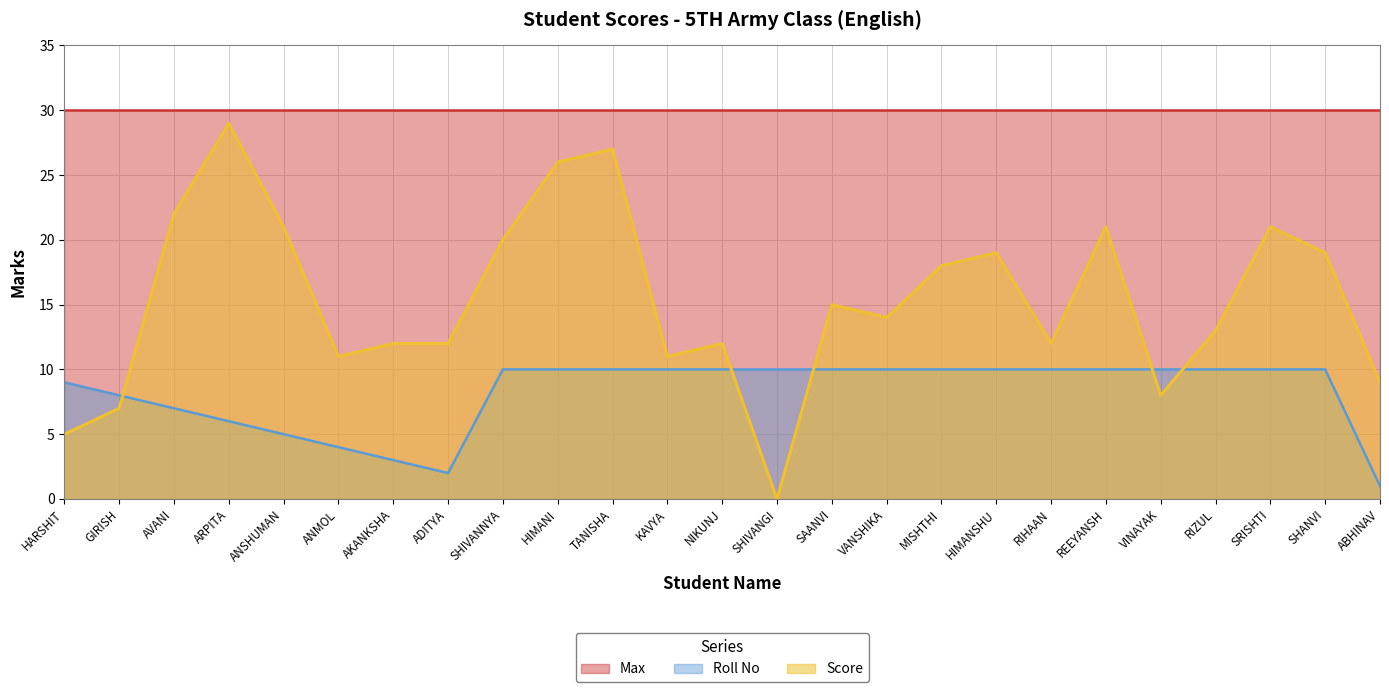

What is the total value across all series at MISHTHI?

58